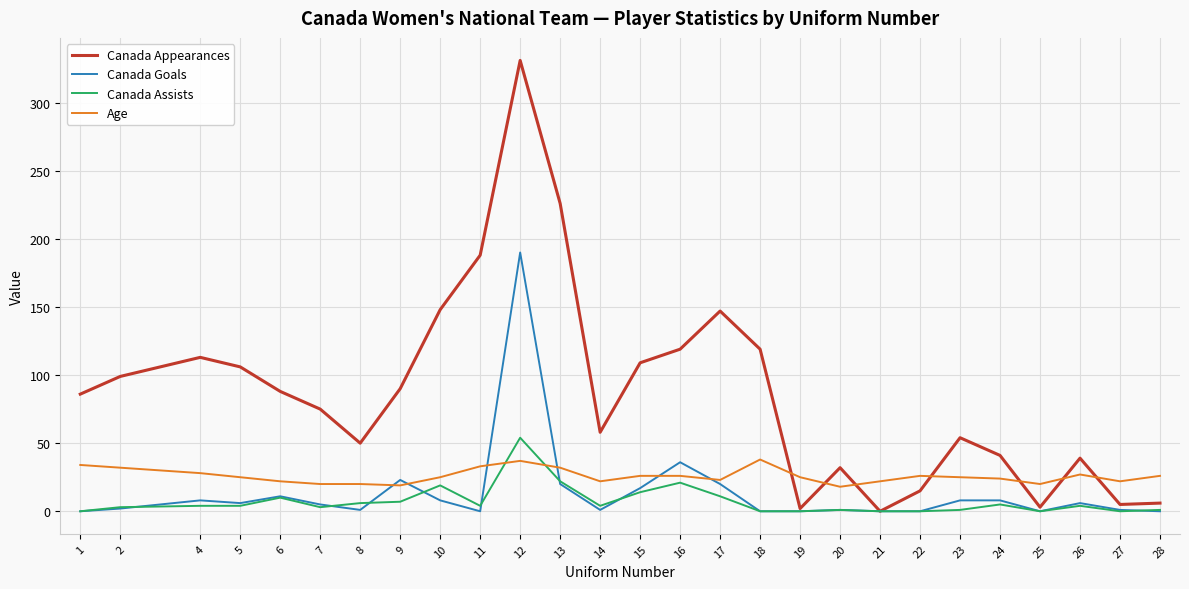

The Canada Appearances series shows 39 at 26. True or false?

True